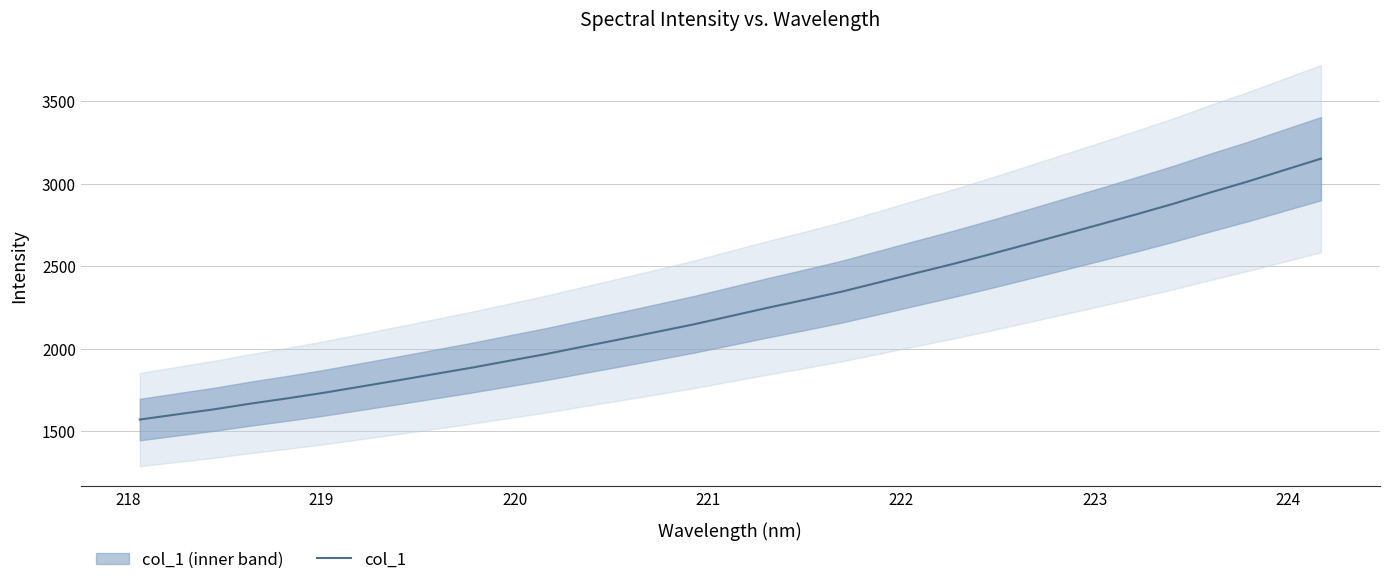

How many lines are shown in the chart?

1